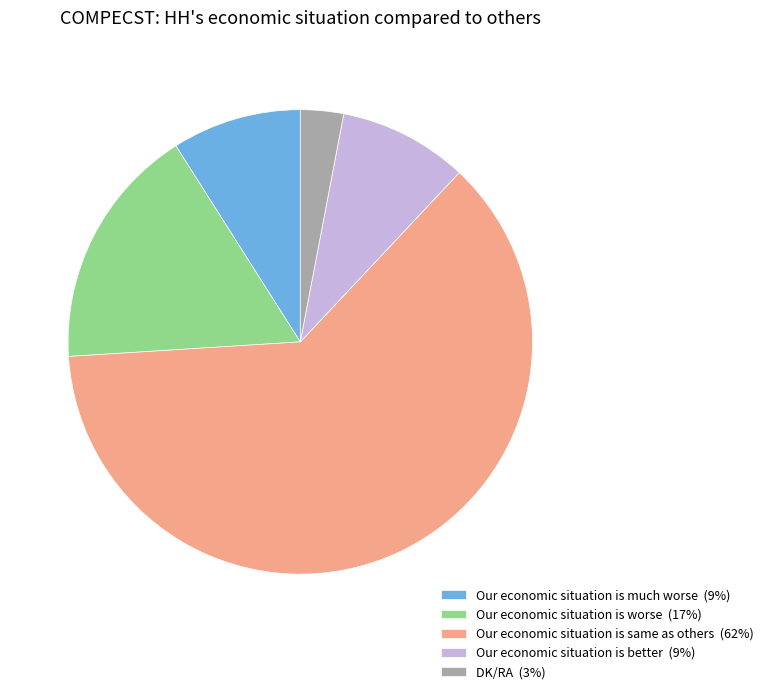

Which category has the smallest portion of the pie?

DK/RA (3%)